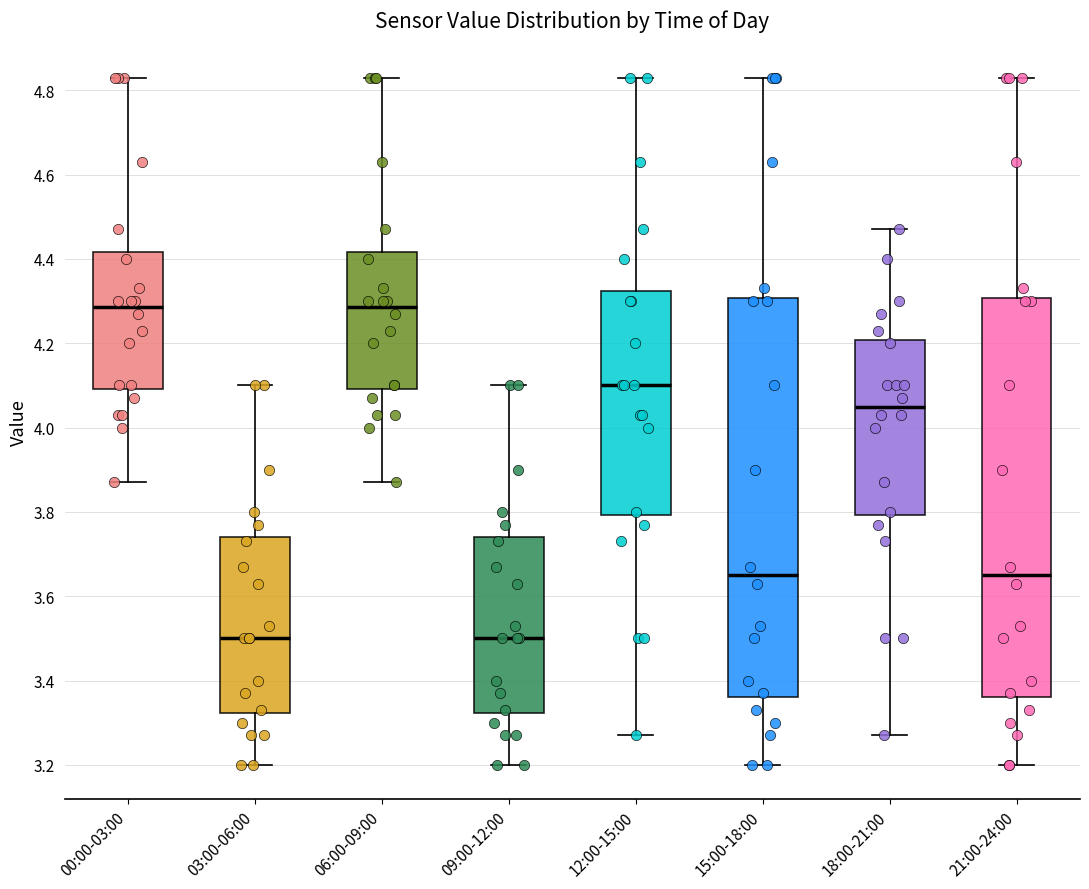

Where does the upper whisker of the box for 21:00-24:00 end on the y-axis? The values are not printed on the chart, so give them approximately, as read against the axis.

4.84